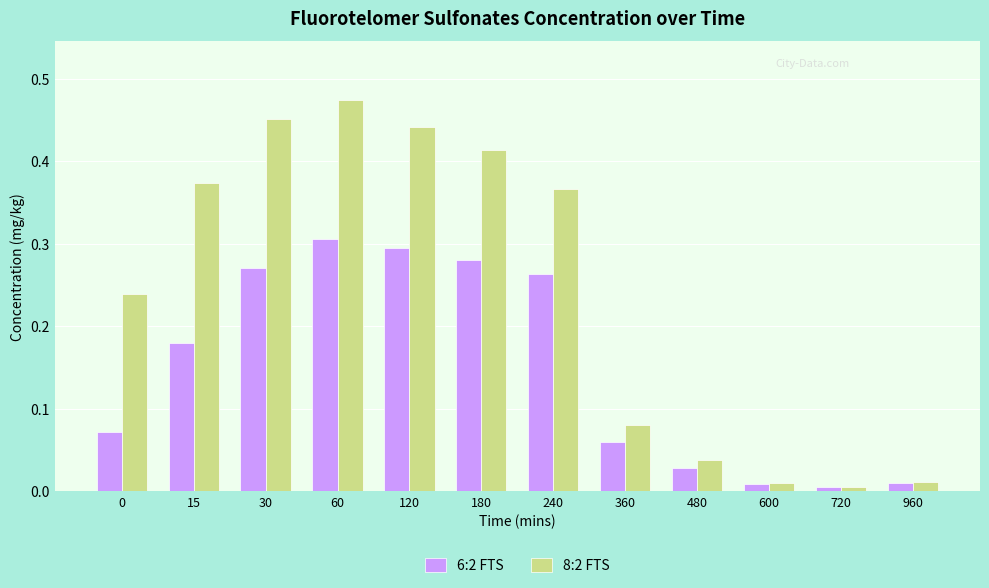

Rank the series by their average value, from lowest to highest.

6:2 FTS, 8:2 FTS